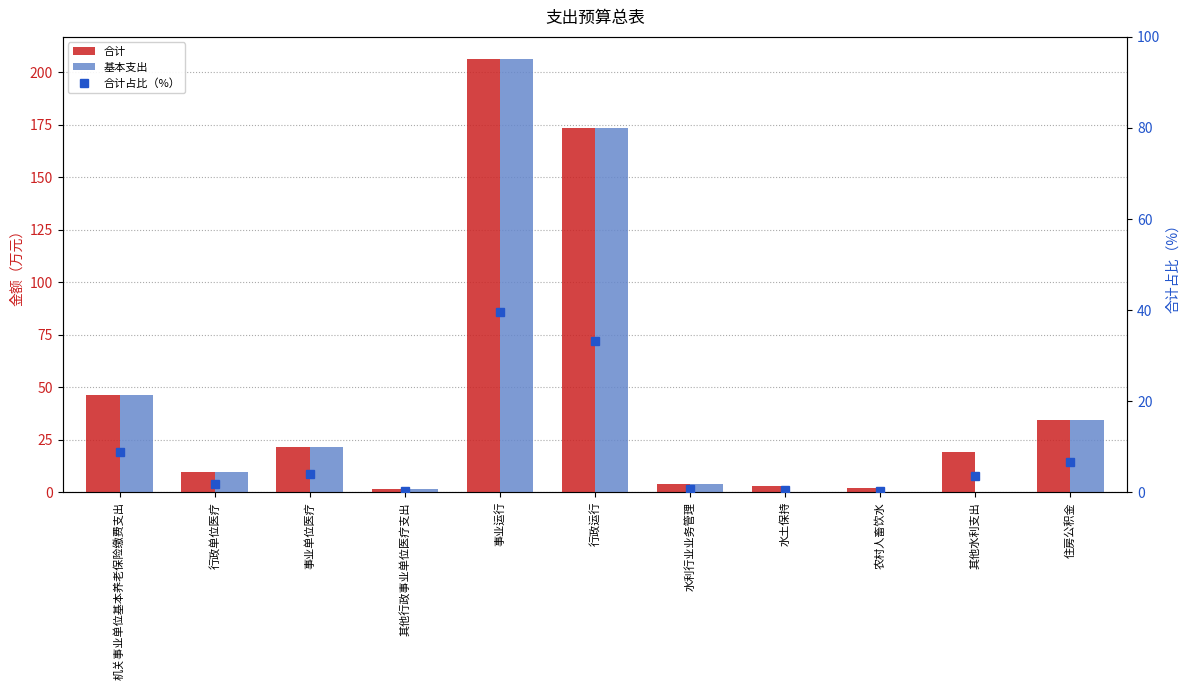

What value does the 合计占比（%） series have at 机关事业单位基本养老保险缴费支出?

8.9